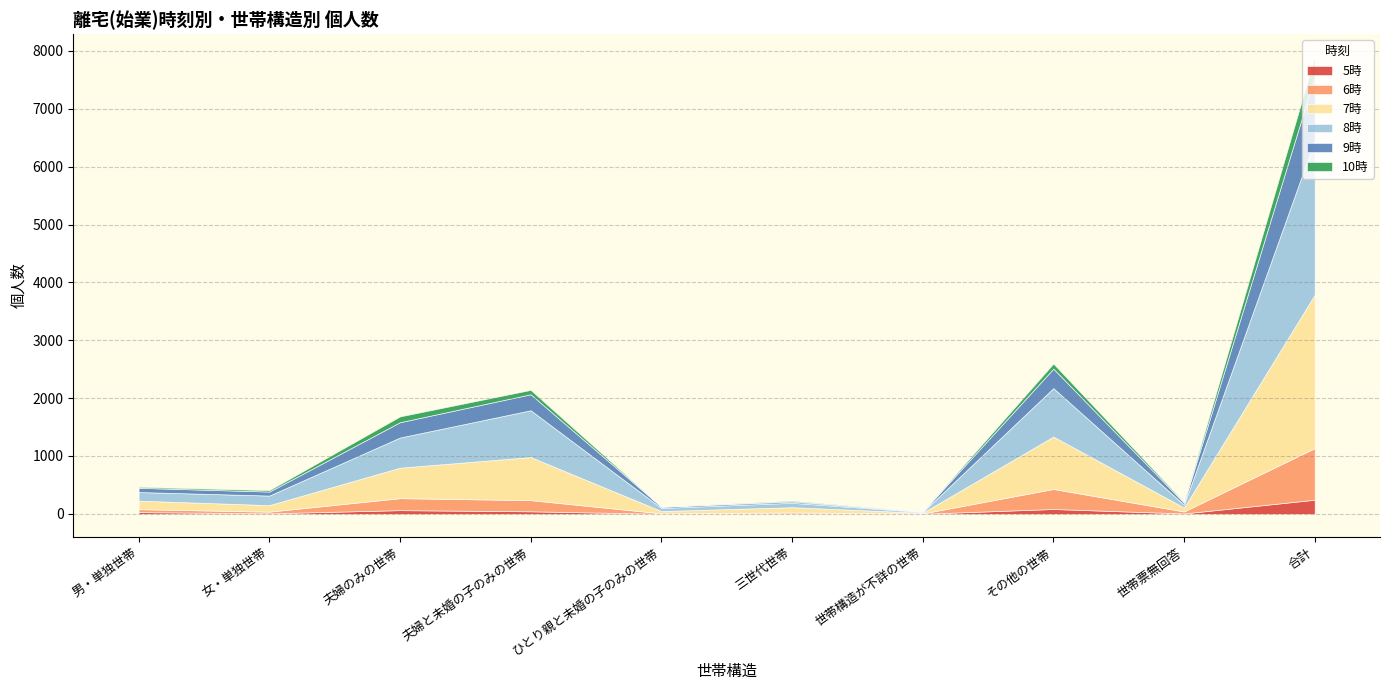

True or false: 6時 has a value of 338 at 夫婦のみの世帯.

False